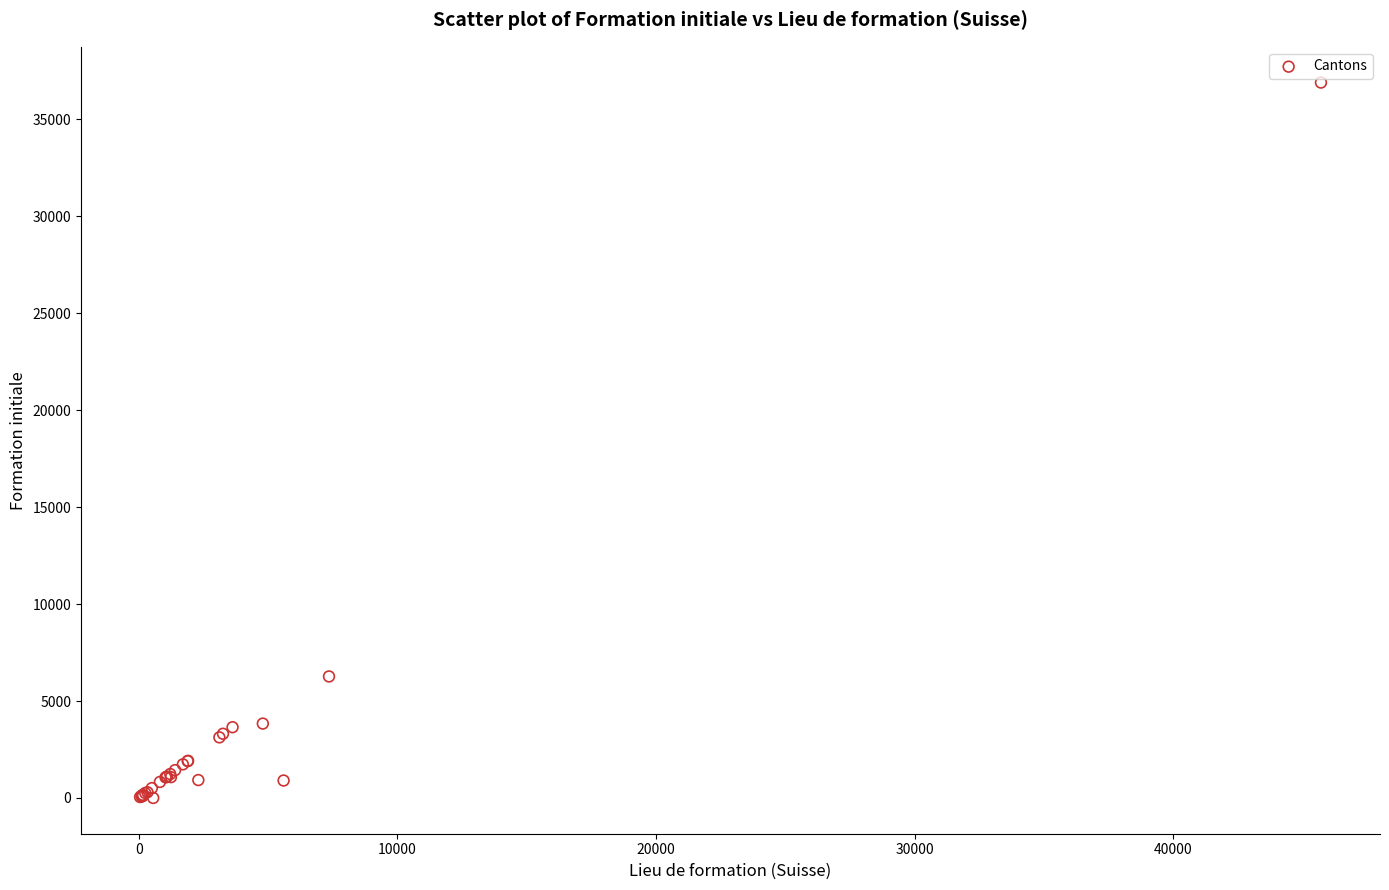

What Y value in the scatter plot is closest to 18449?

6267